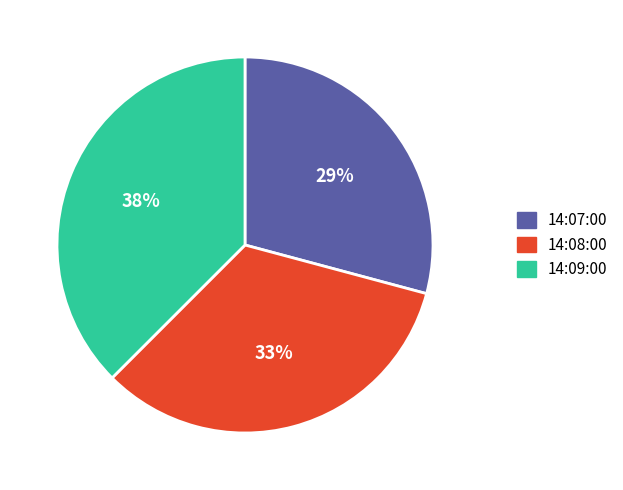

Does 14:08:00 represent more than half of the total?

No